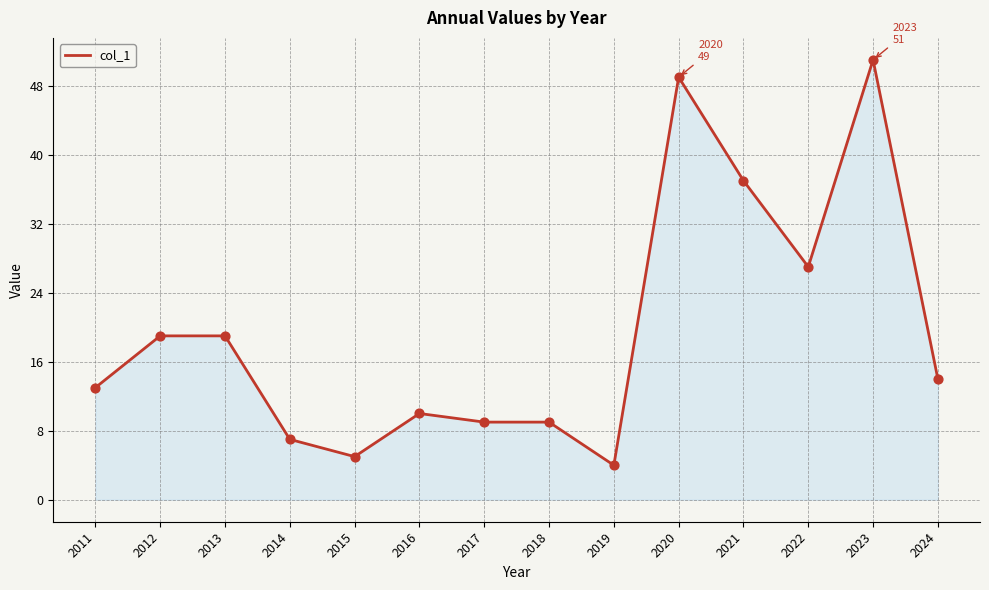

Between 2011 and 2012, which is larger?

2012